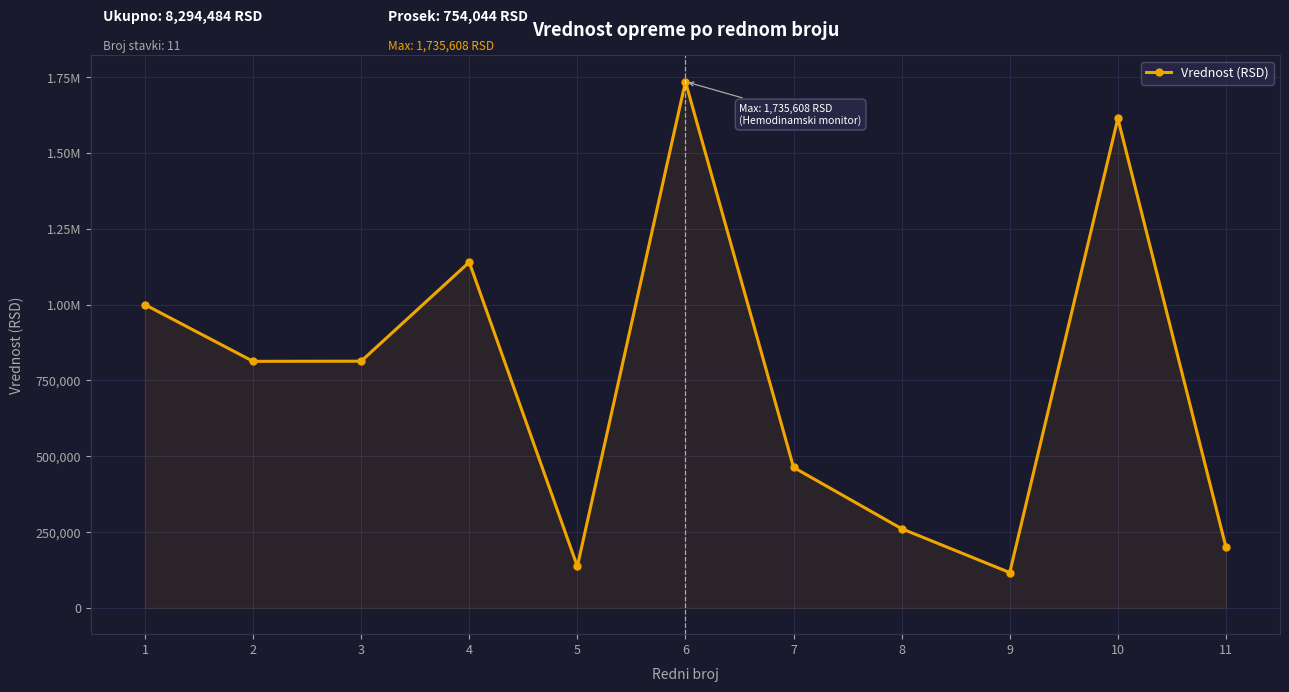

Does the chart have visible grid lines?

Yes